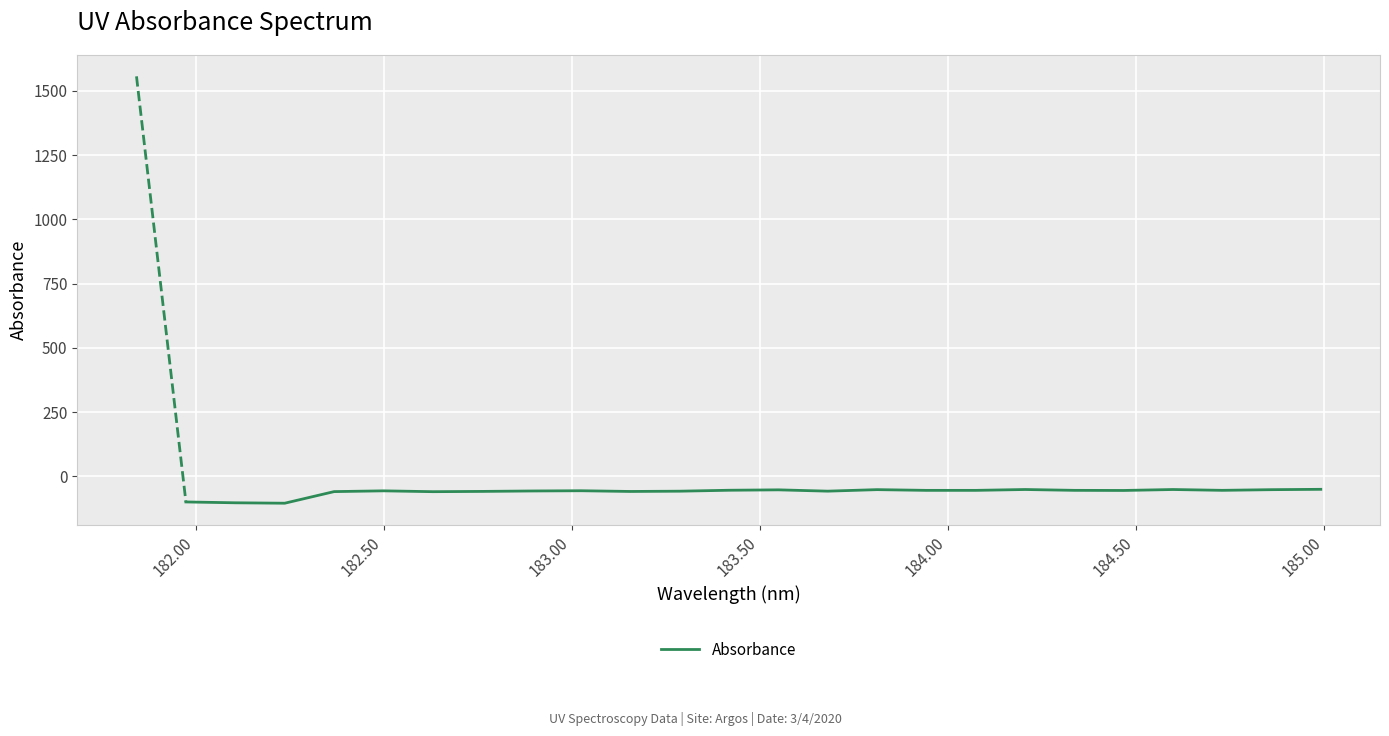

What is the difference between the maximum and minimum values?

54.1